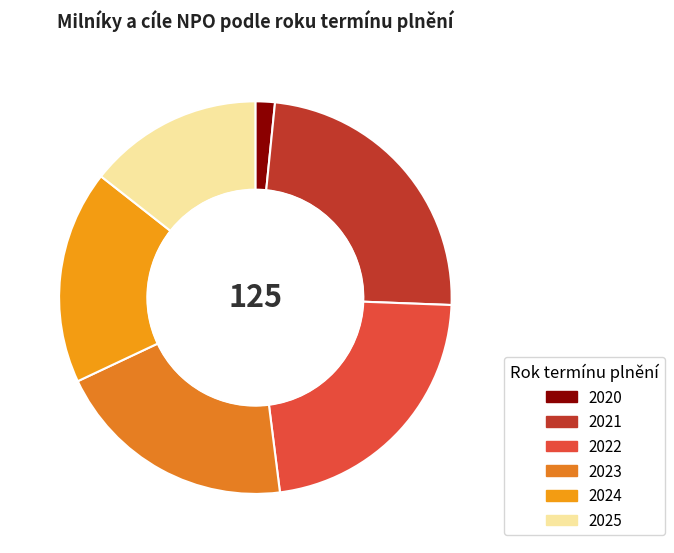

Count the number of slices in the pie.

6